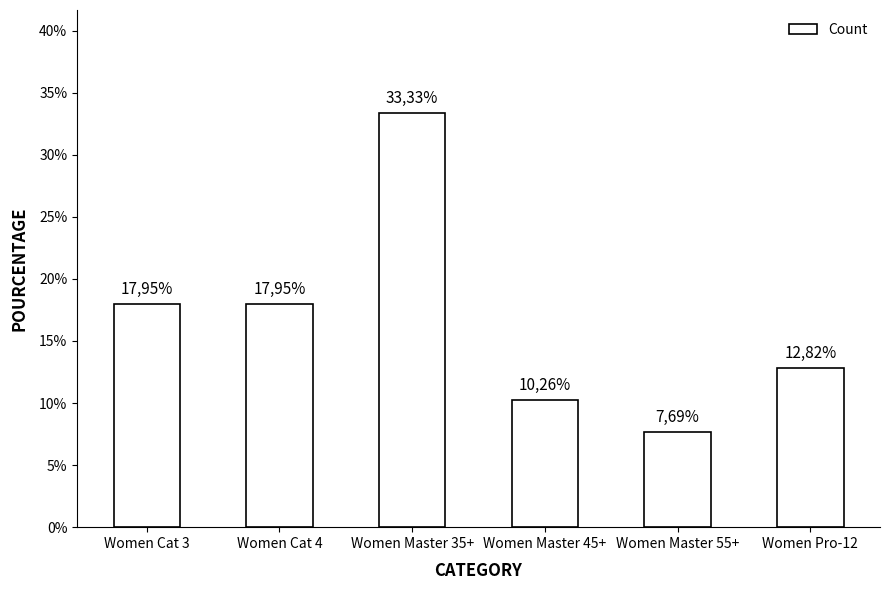

Are the bars horizontal?

No